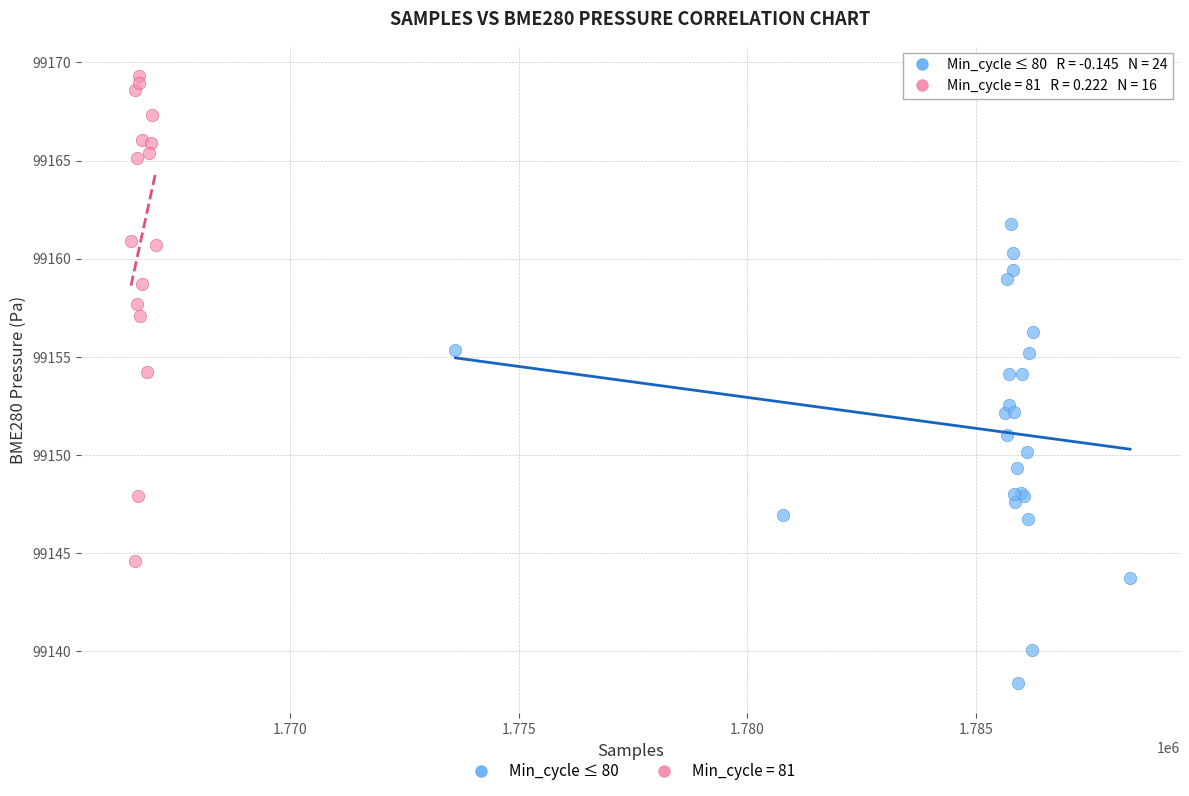

Which series reaches the maximum Y coordinate?

Min_cycle = 81